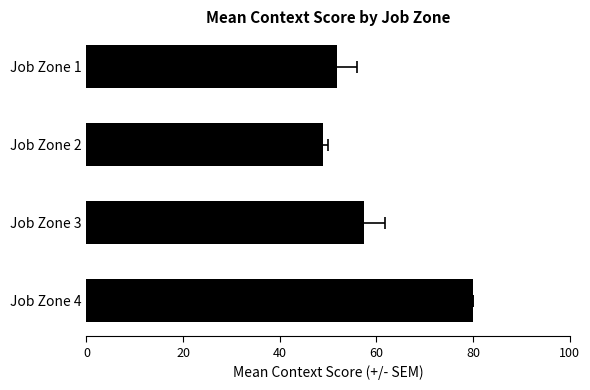

How many values are below 57?

2